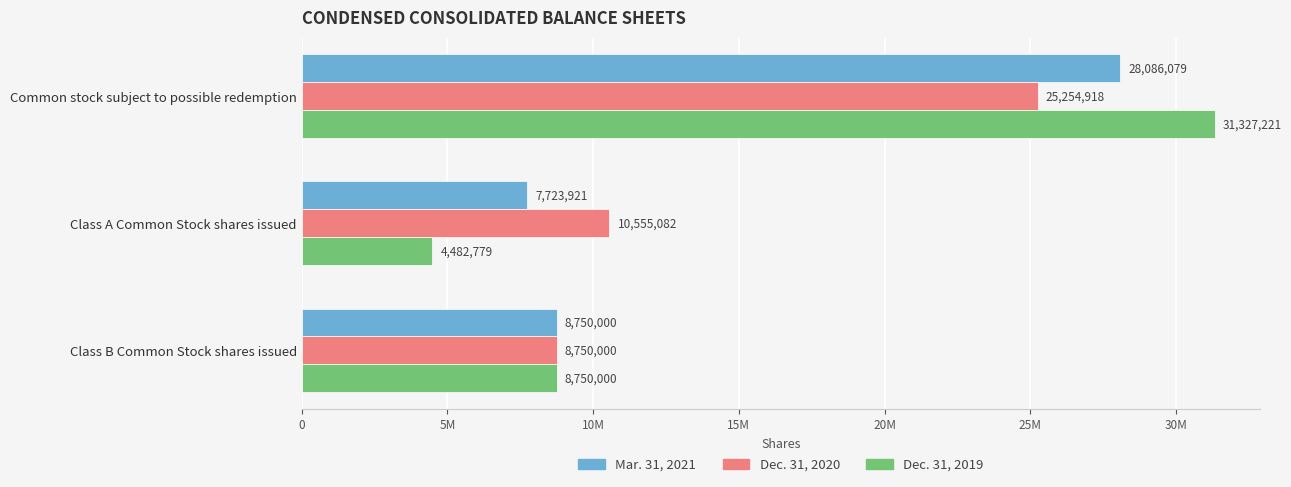

What are all the series names shown in the legend?

Mar. 31, 2021, Dec. 31, 2020, Dec. 31, 2019